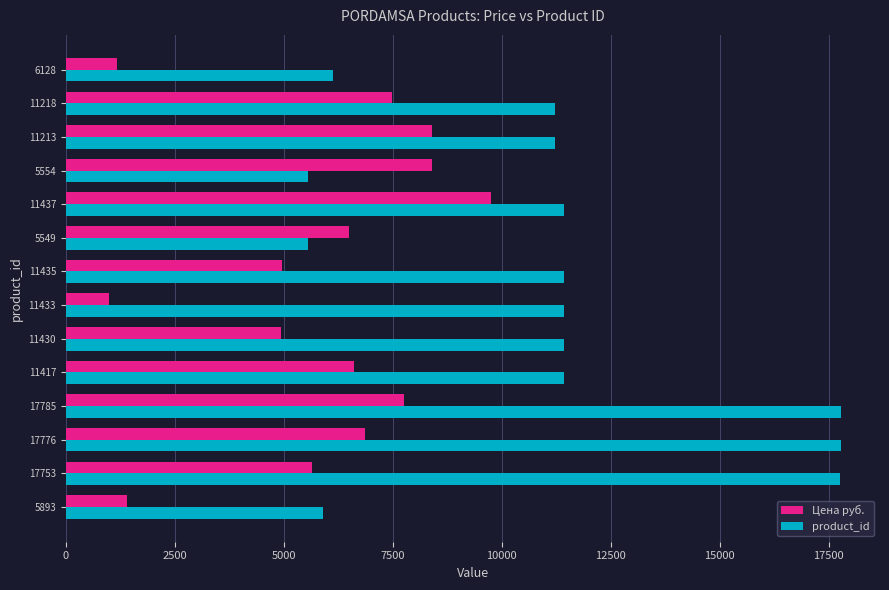

Which series has the widest spread of values?

product_id